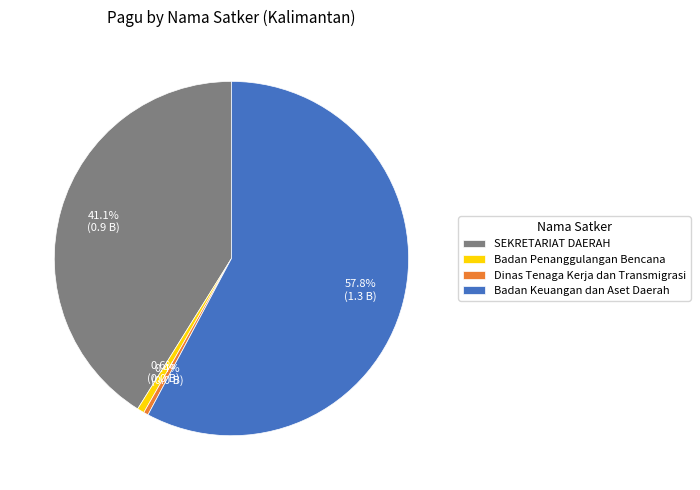

To the nearest percent, what is the average slice percentage?

25%